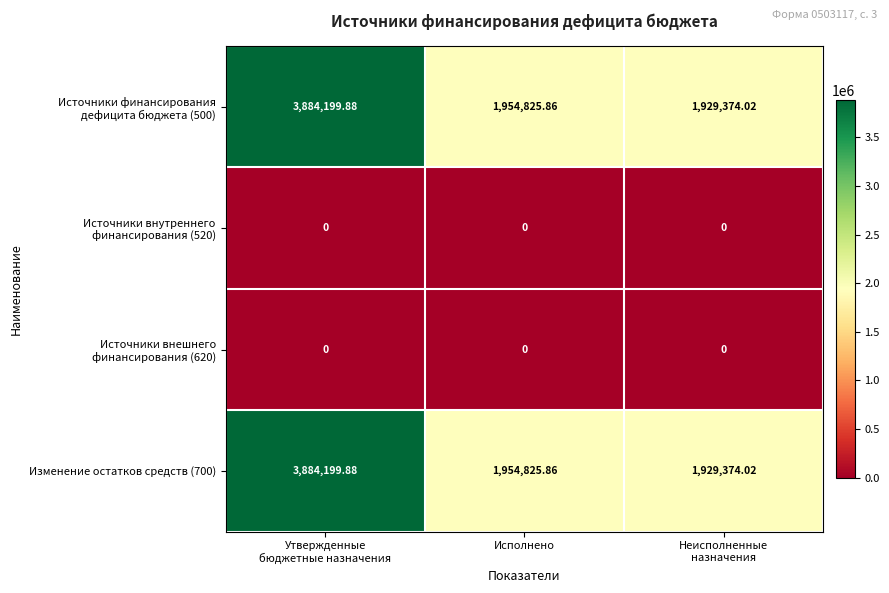

Where is Изменение остатков средств (700) nearest to the value 2906786?

Исполнено